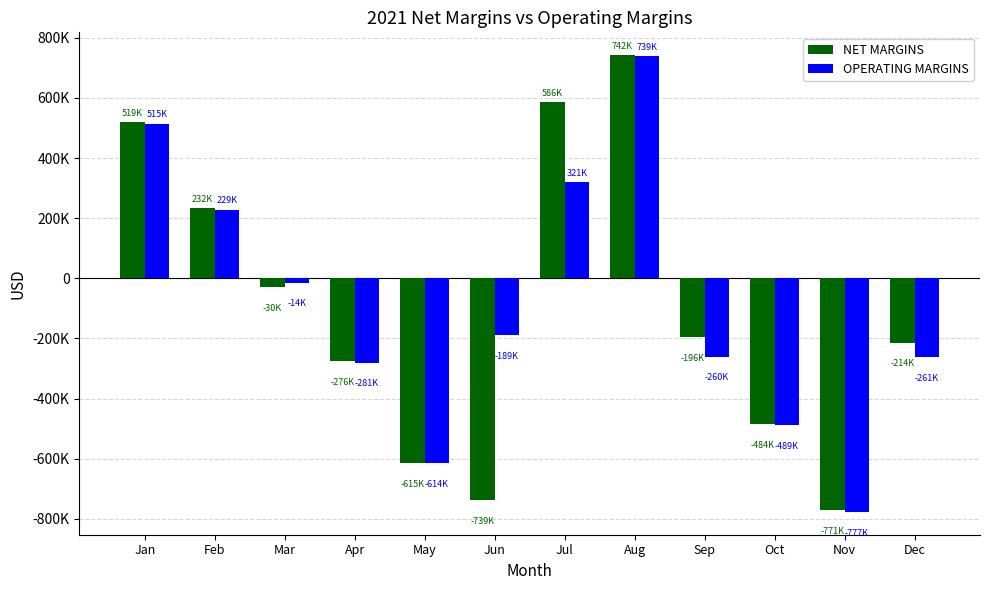

What is the spread (max minus min) of values at Mar?

16457